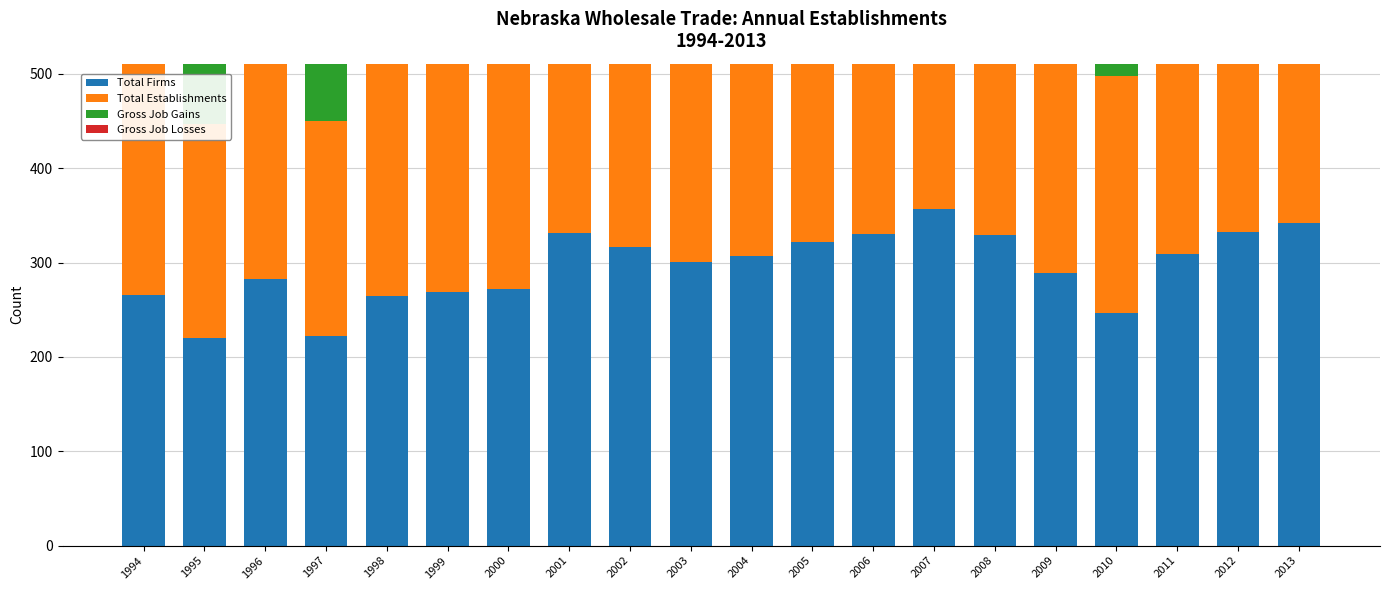

Rank the series by their maximum value, from highest to lowest.

Total Establishments, Gross Job Gains, Total Firms, Gross Job Losses